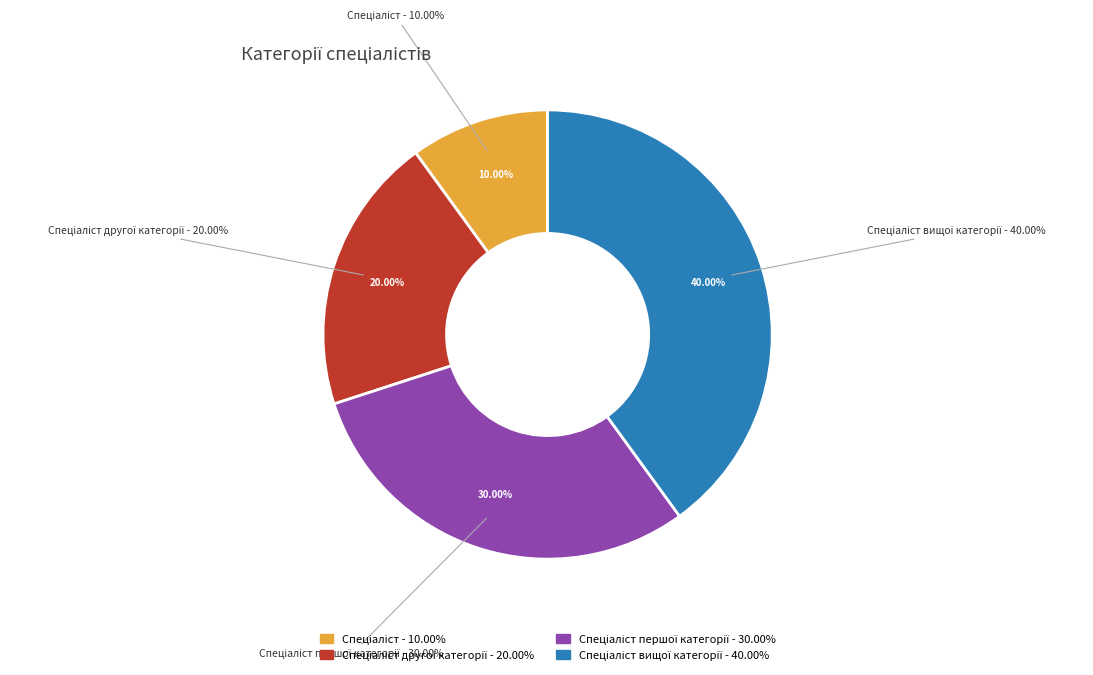

How many segments does this pie chart have?

4